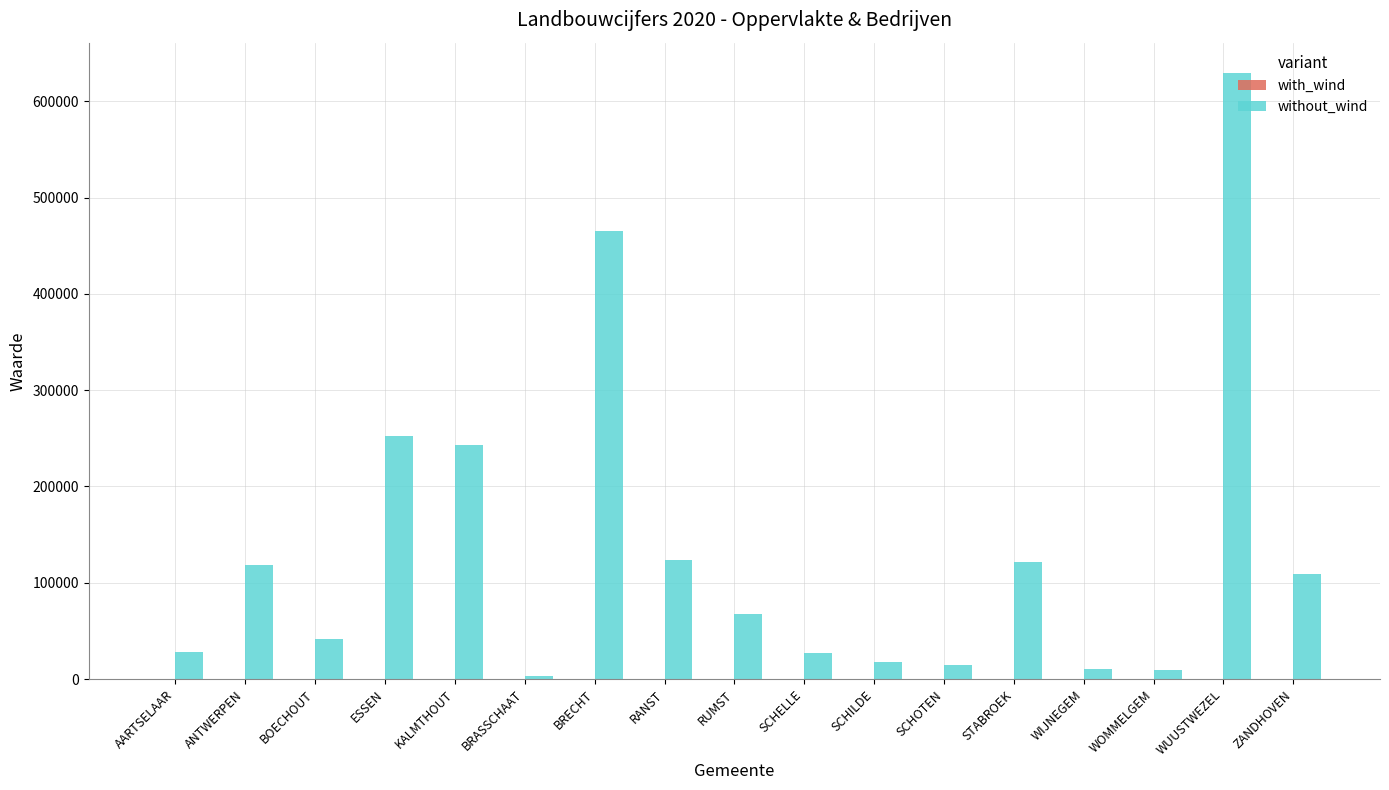

Which series changed the most between BOECHOUT and STABROEK?

without_wind